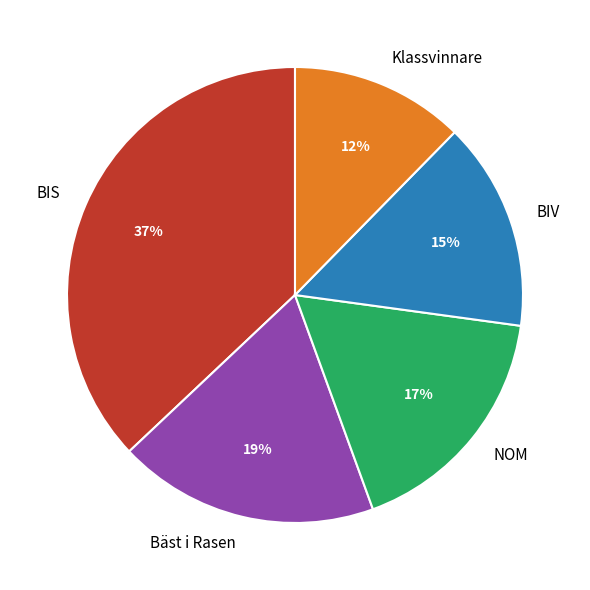

What is the largest slice in the pie chart?

BIS